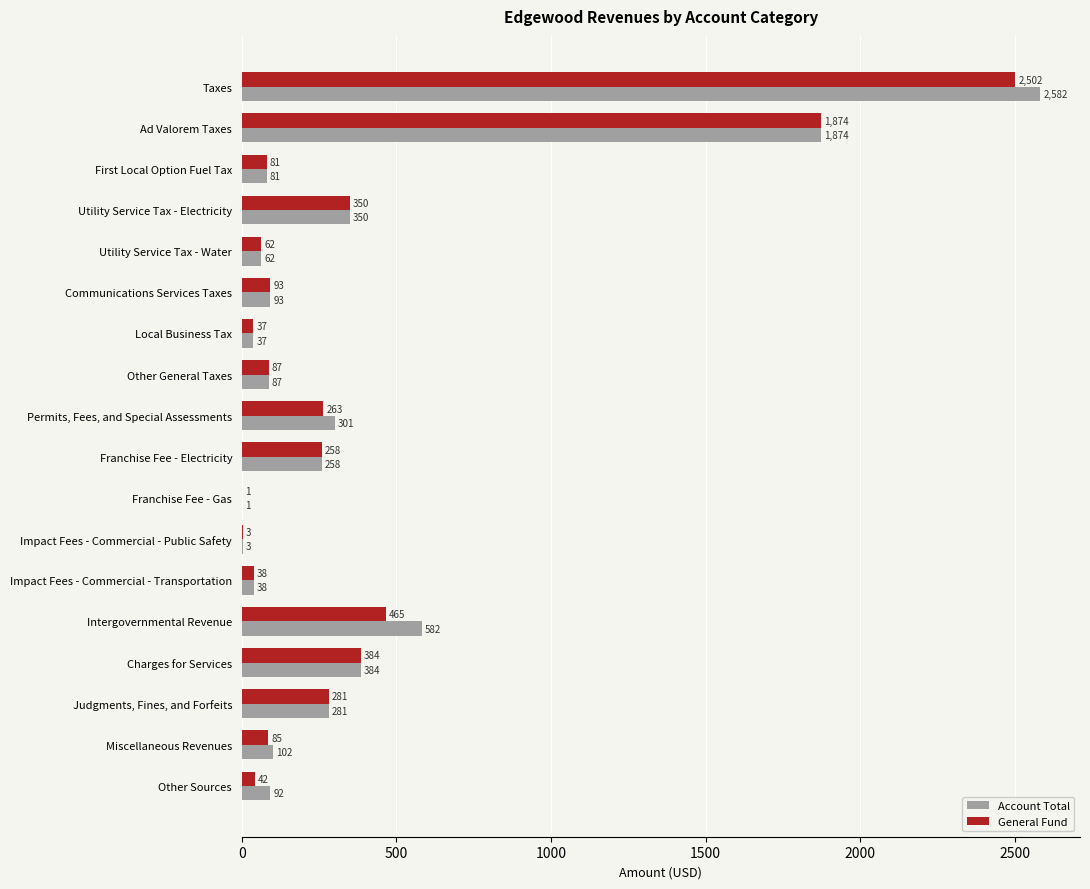

Is the value of Account Total at Franchise Fee - Electricity greater than the value of General Fund at Franchise Fee - Gas?

Yes